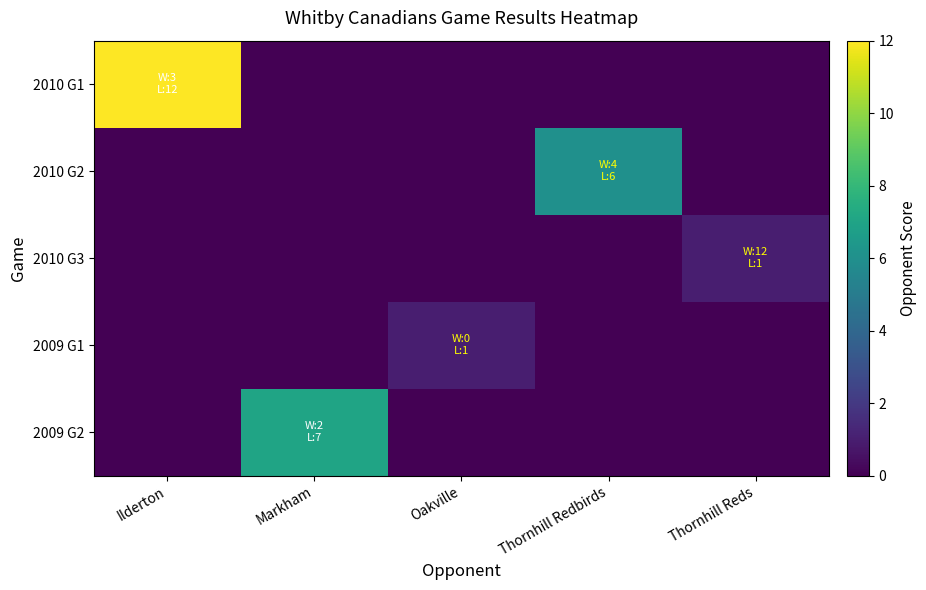

Reading right to left, what are all the values shown in this chart?

2010 G1: Thornhill Reds=0	Thornhill Redbirds=0	Oakville=0	Markham=0	Ilderton=12
2010 G2: Thornhill Reds=0	Thornhill Redbirds=6	Oakville=0	Markham=0	Ilderton=0
2010 G3: Thornhill Reds=1	Thornhill Redbirds=0	Oakville=0	Markham=0	Ilderton=0
2009 G1: Thornhill Reds=0	Thornhill Redbirds=0	Oakville=1	Markham=0	Ilderton=0
2009 G2: Thornhill Reds=0	Thornhill Redbirds=0	Oakville=0	Markham=7	Ilderton=0